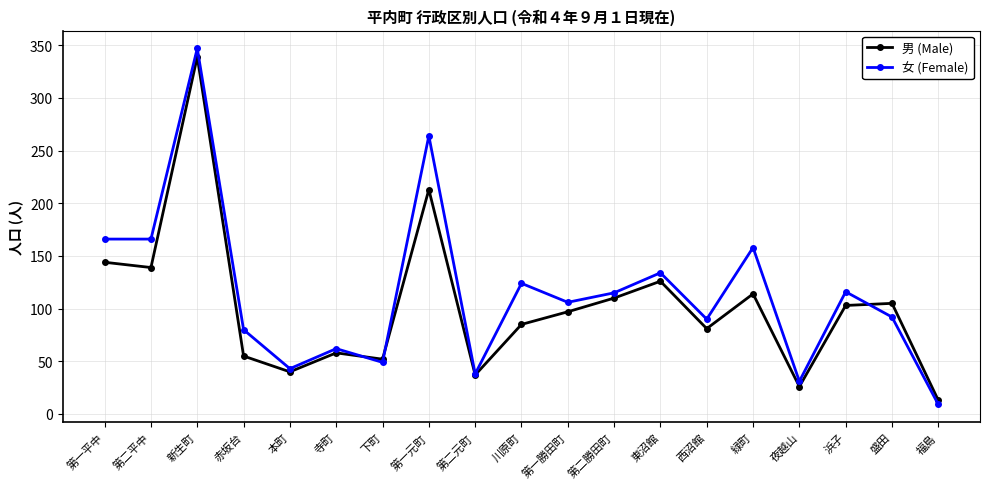

Count the number of categories in the chart.

19